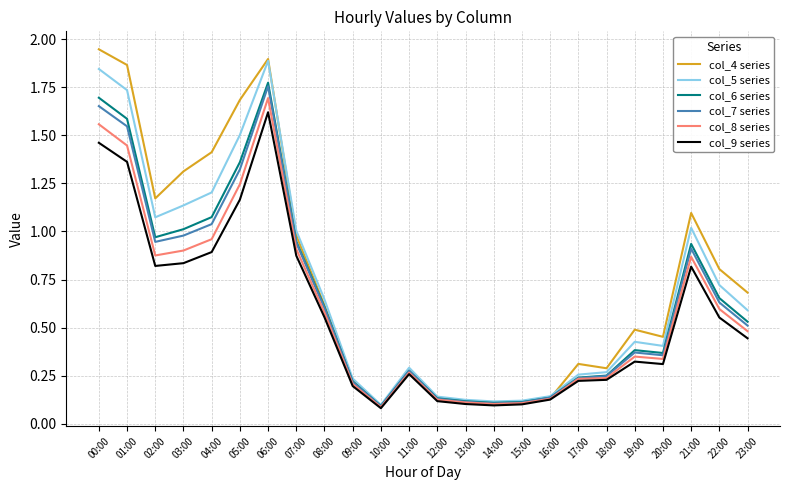

Which series has the largest total across all categories?

col_4 series